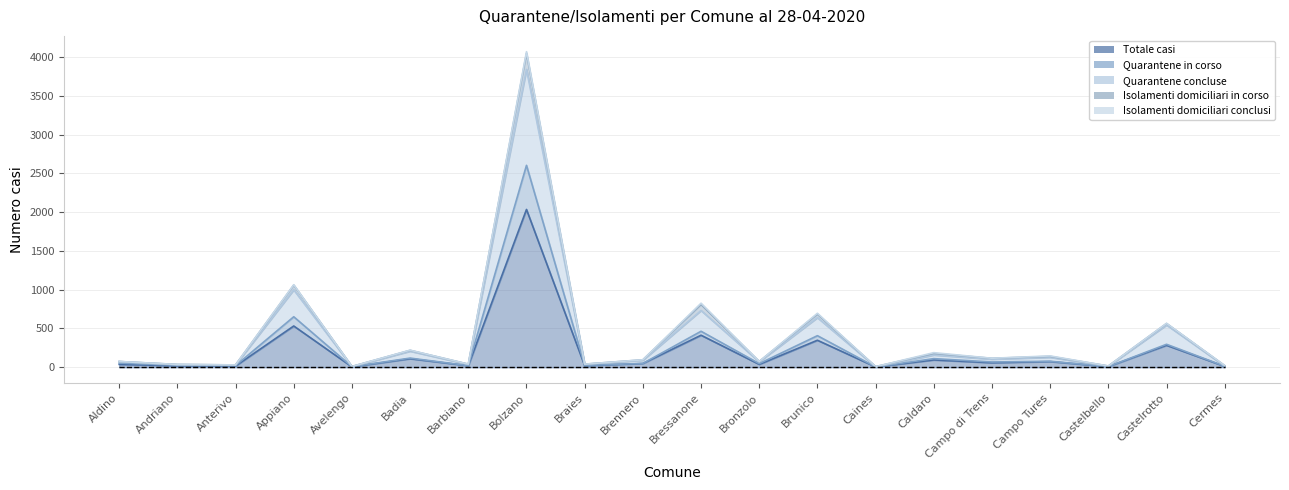

True or false: Quarantene concluse has a value of 73 at Aldino.

True